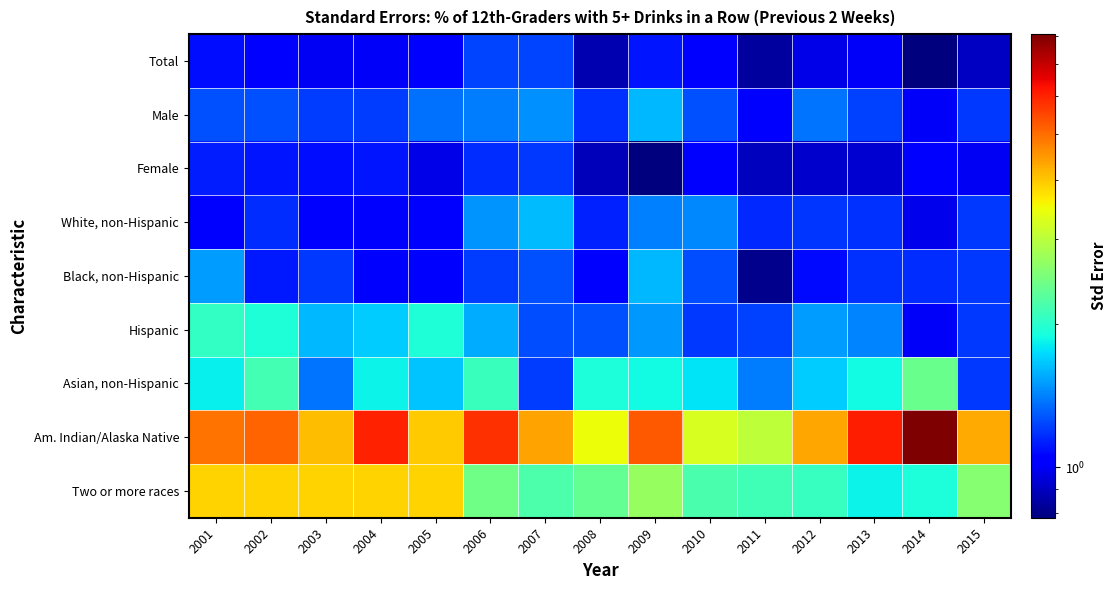

Which series has the largest range (max minus min)?

Am. Indian/Alaska Native